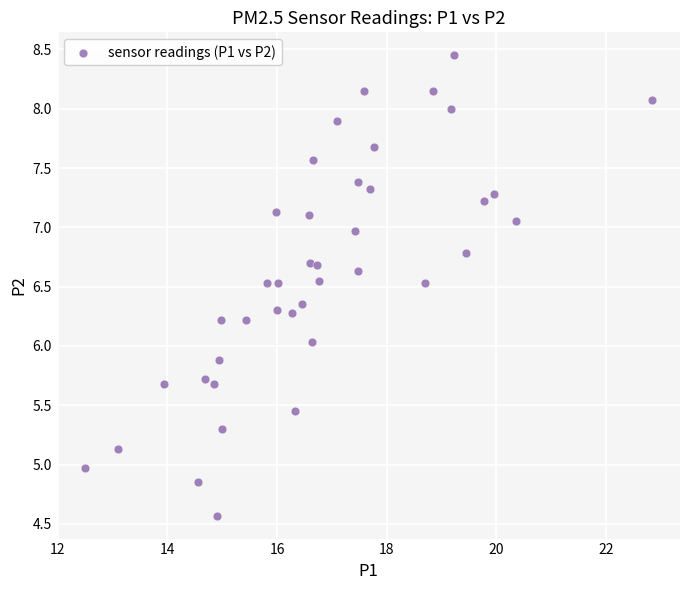

What is the range of Y values (max minus min)?

3.9